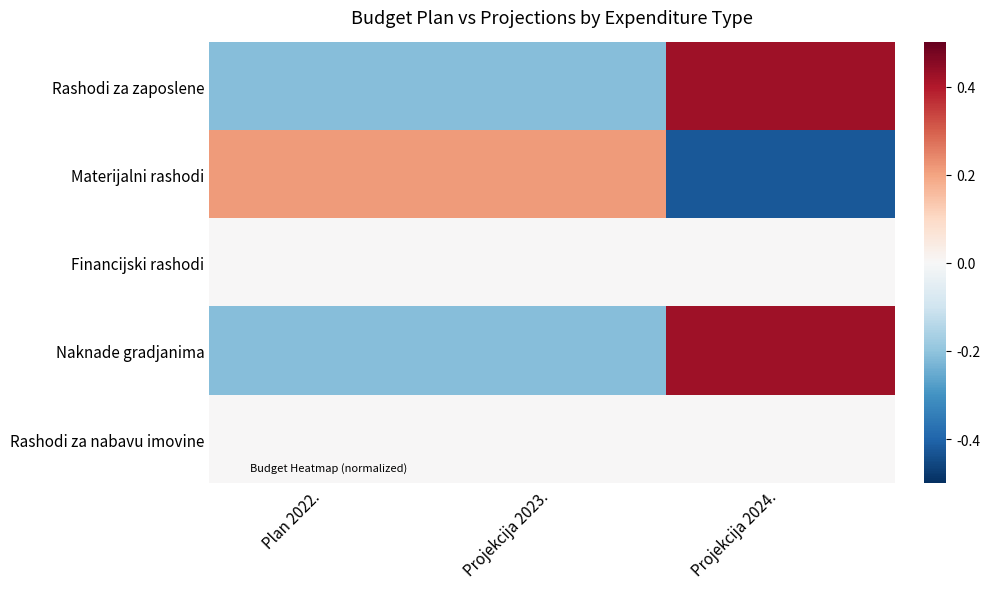

Which label corresponds to the smallest value in the chart?

Projekcija 2024.